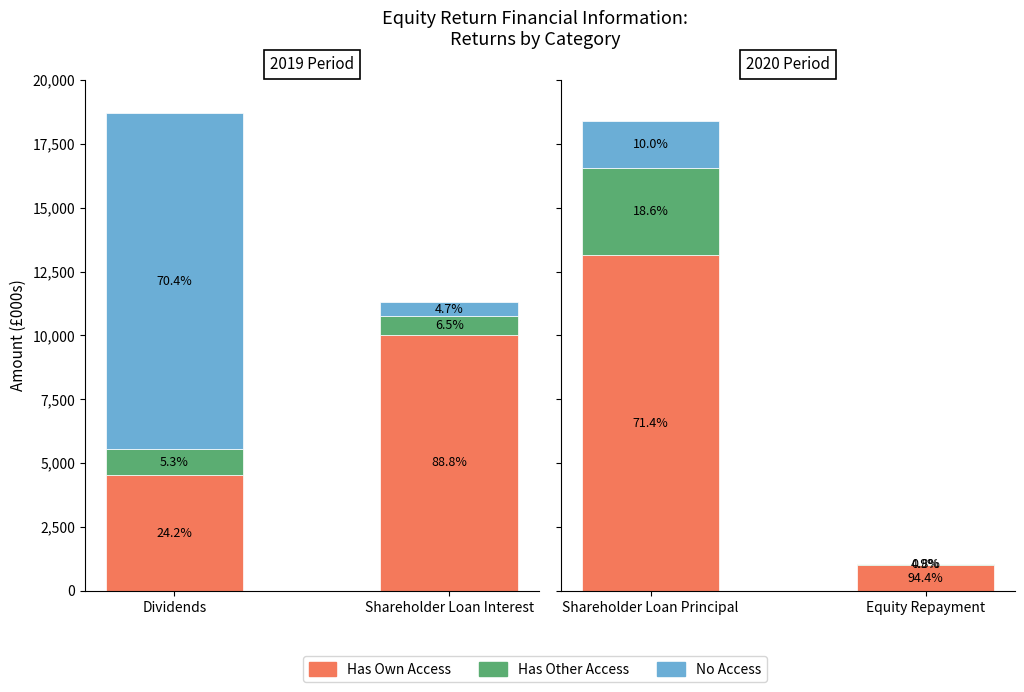

List the labels in order of Has Own Access value, largest first.

Shareholder Loan Principal, Shareholder Loan Interest, Dividends, Equity Repayment